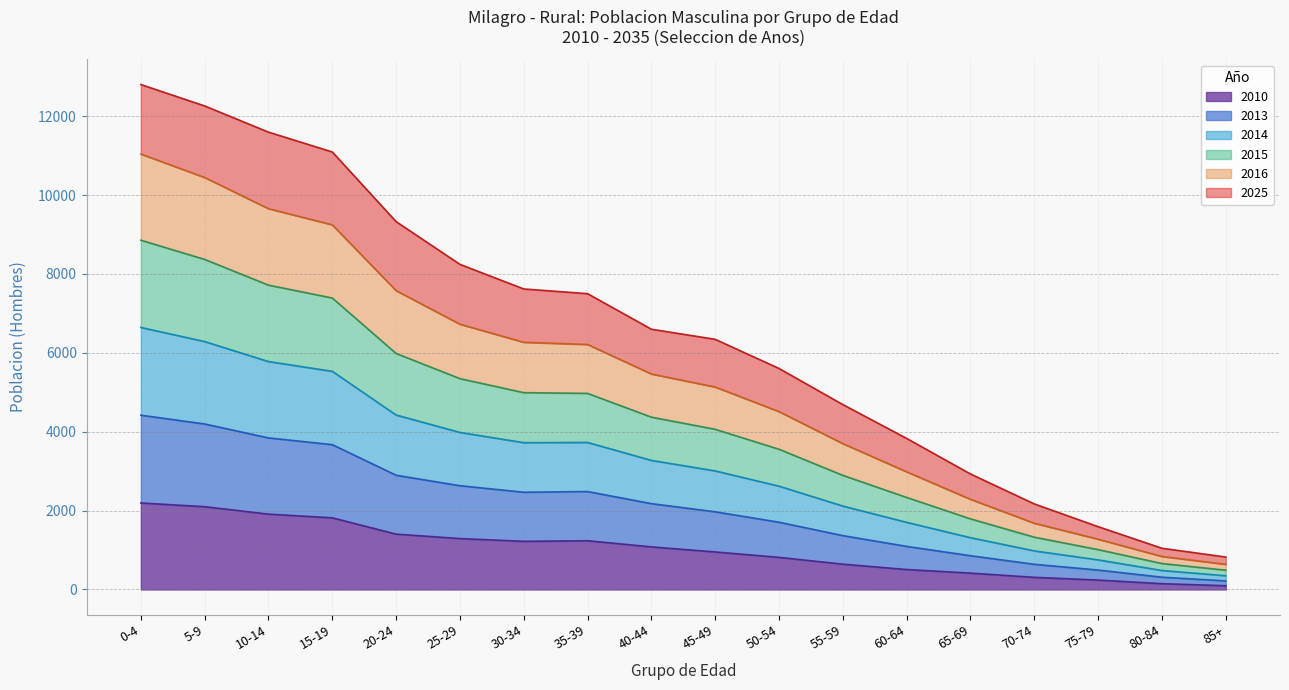

At which category does 2016 reach its first local valley?

30-34